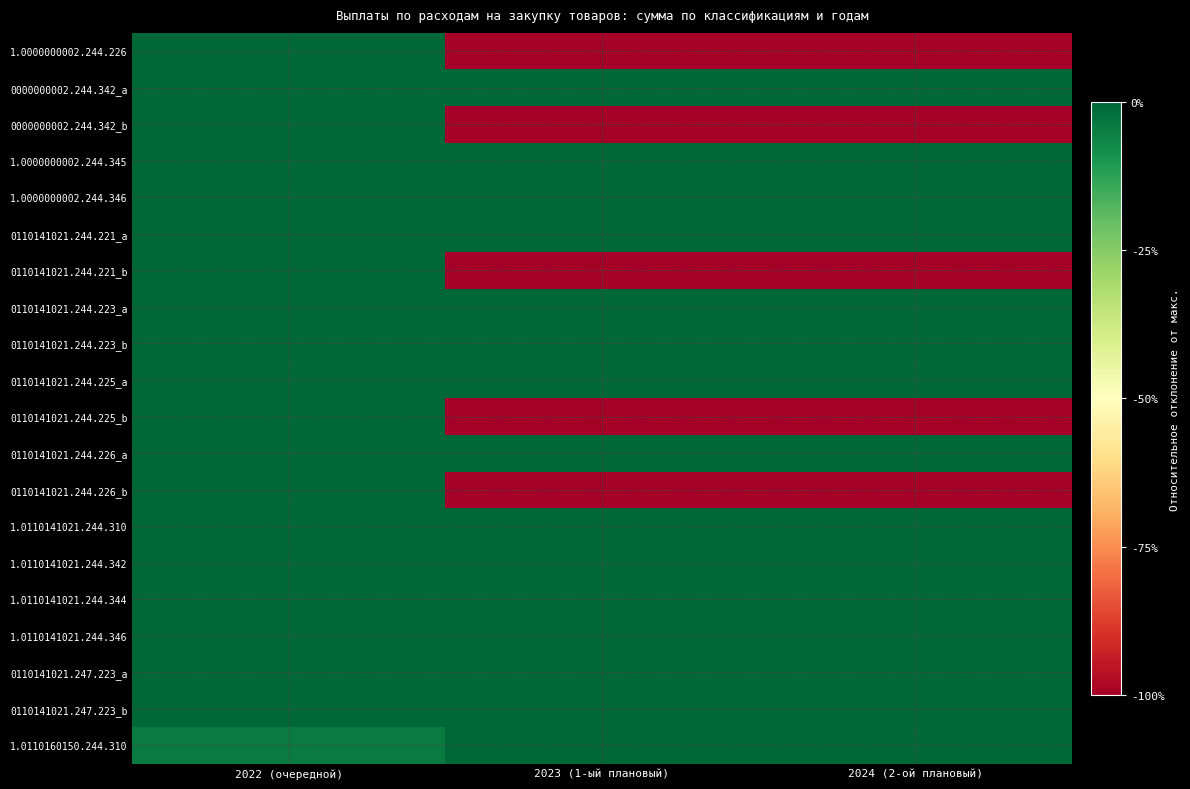

At 2022 (очередной), list the series in order from smallest to largest.

1.0110160150.244.310, 1.0000000002.244.226, 0000000002.244.342_a, 0000000002.244.342_b, 1.0000000002.244.345, 1.0000000002.244.346, 0110141021.244.221_a, 0110141021.244.221_b, 0110141021.244.223_a, 0110141021.244.223_b, 0110141021.244.225_a, 0110141021.244.225_b, 0110141021.244.226_a, 0110141021.244.226_b, 1.0110141021.244.310, 1.0110141021.244.342, 1.0110141021.244.344, 1.0110141021.244.346, 0110141021.247.223_a, 0110141021.247.223_b